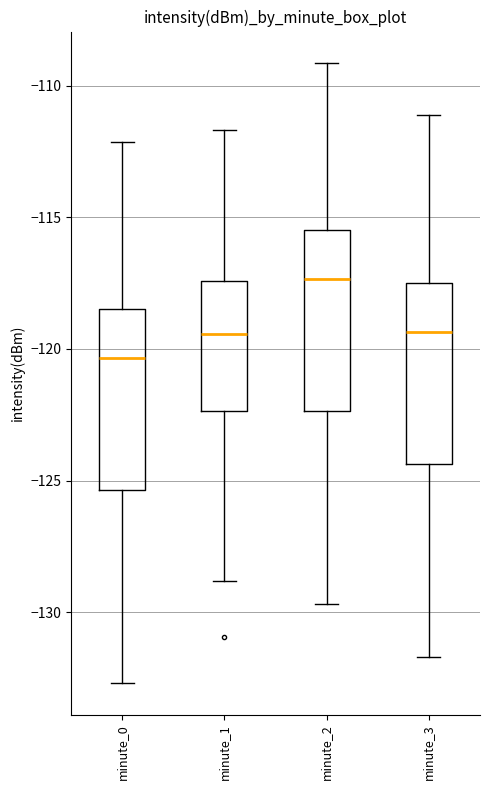

Reading left to right, transcribe this box plot: for each box, give where its median line is, the range the box spans, and where its two whiskers end, as read against the y-axis. The values are not printed on the chart, so give them approximately, as read against the axis.

minute_0: median -120.5, box -125.5 to -118.5, whiskers -132.5 to -112.0
minute_1: median -119.5, box -122.5 to -117.5, whiskers -129.0 to -111.5
minute_2: median -117.5, box -122.5 to -115.5, whiskers -129.5 to -109.0
minute_3: median -119.5, box -124.5 to -117.5, whiskers -131.5 to -111.0